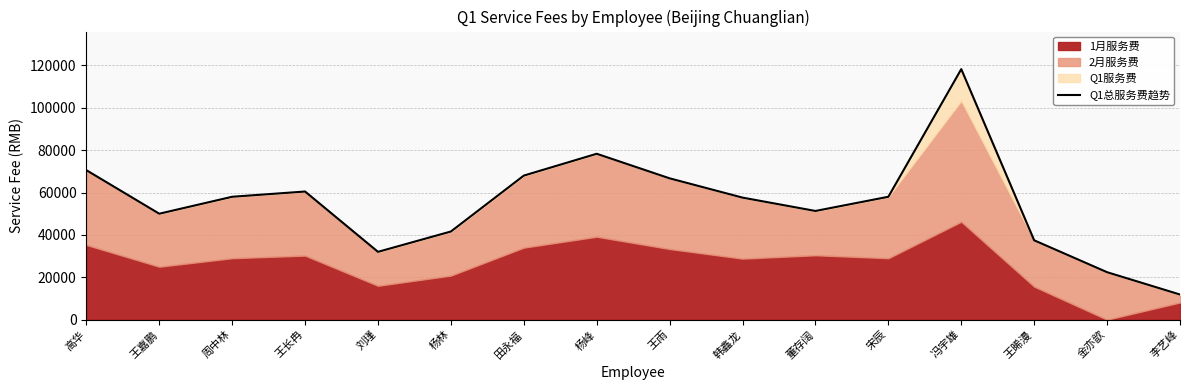

What is the change in value from 王嘉鹏 to 王长冉?

+10480.0